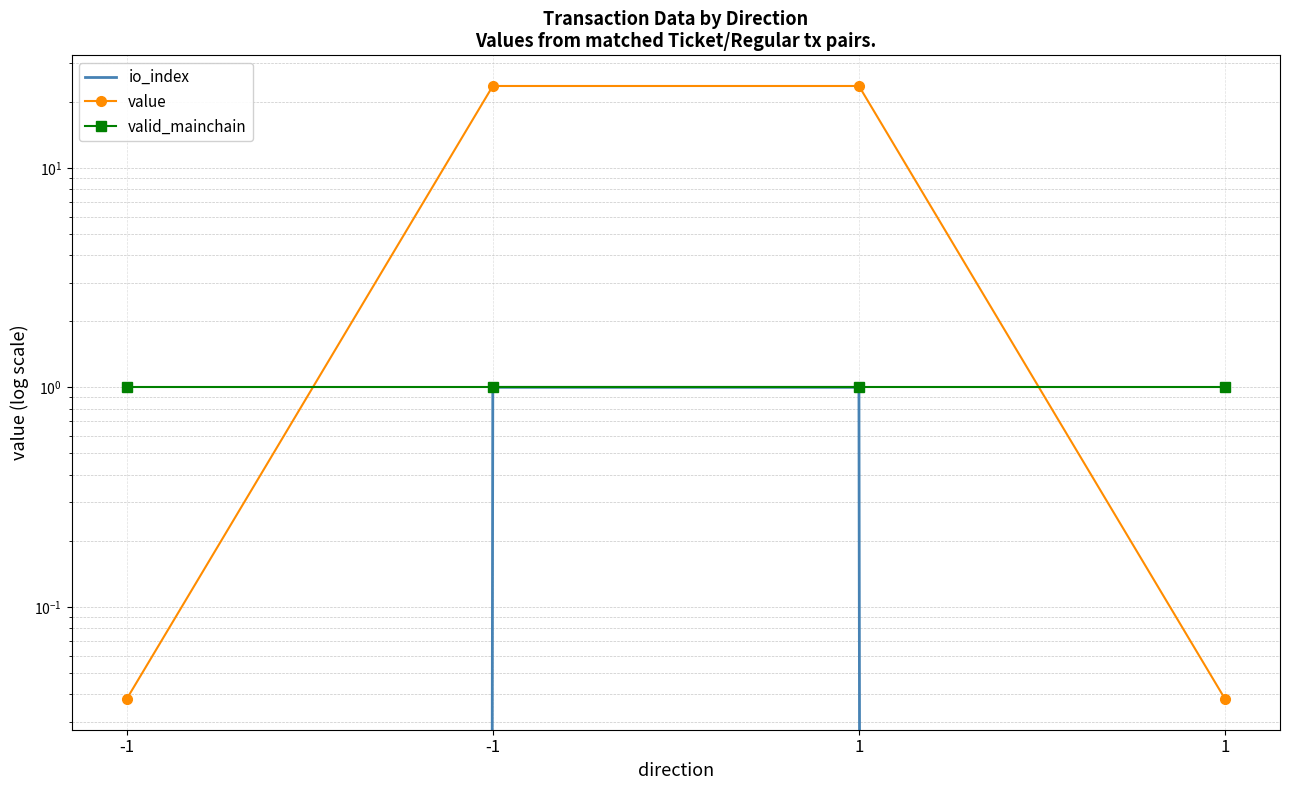

What is the spread (max minus min) of values at -1?

1.0